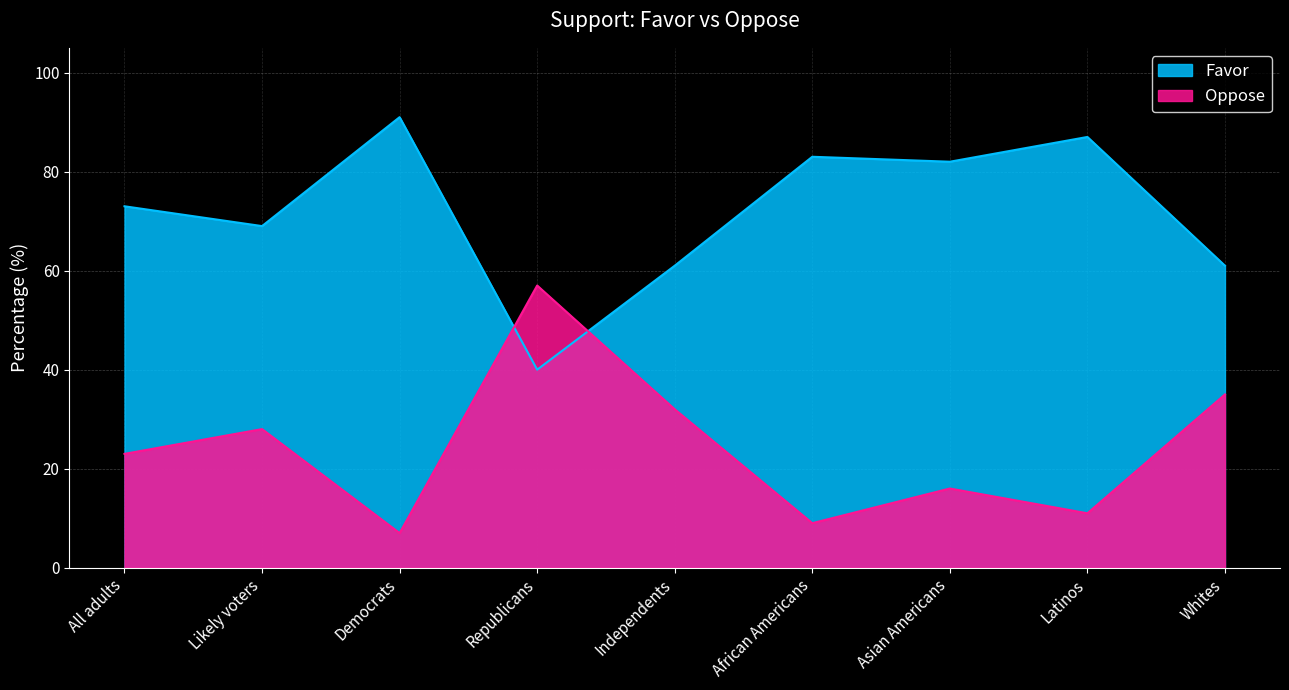

Reading left to right, extract all data points from this chart.

Favor: All adults=73	Likely voters=69	Democrats=91	Republicans=40	Independents=61	African Americans=83	Asian Americans=82	Latinos=87	Whites=61
Oppose: All adults=23	Likely voters=28	Democrats=7	Republicans=57	Independents=32	African Americans=9	Asian Americans=16	Latinos=11	Whites=35